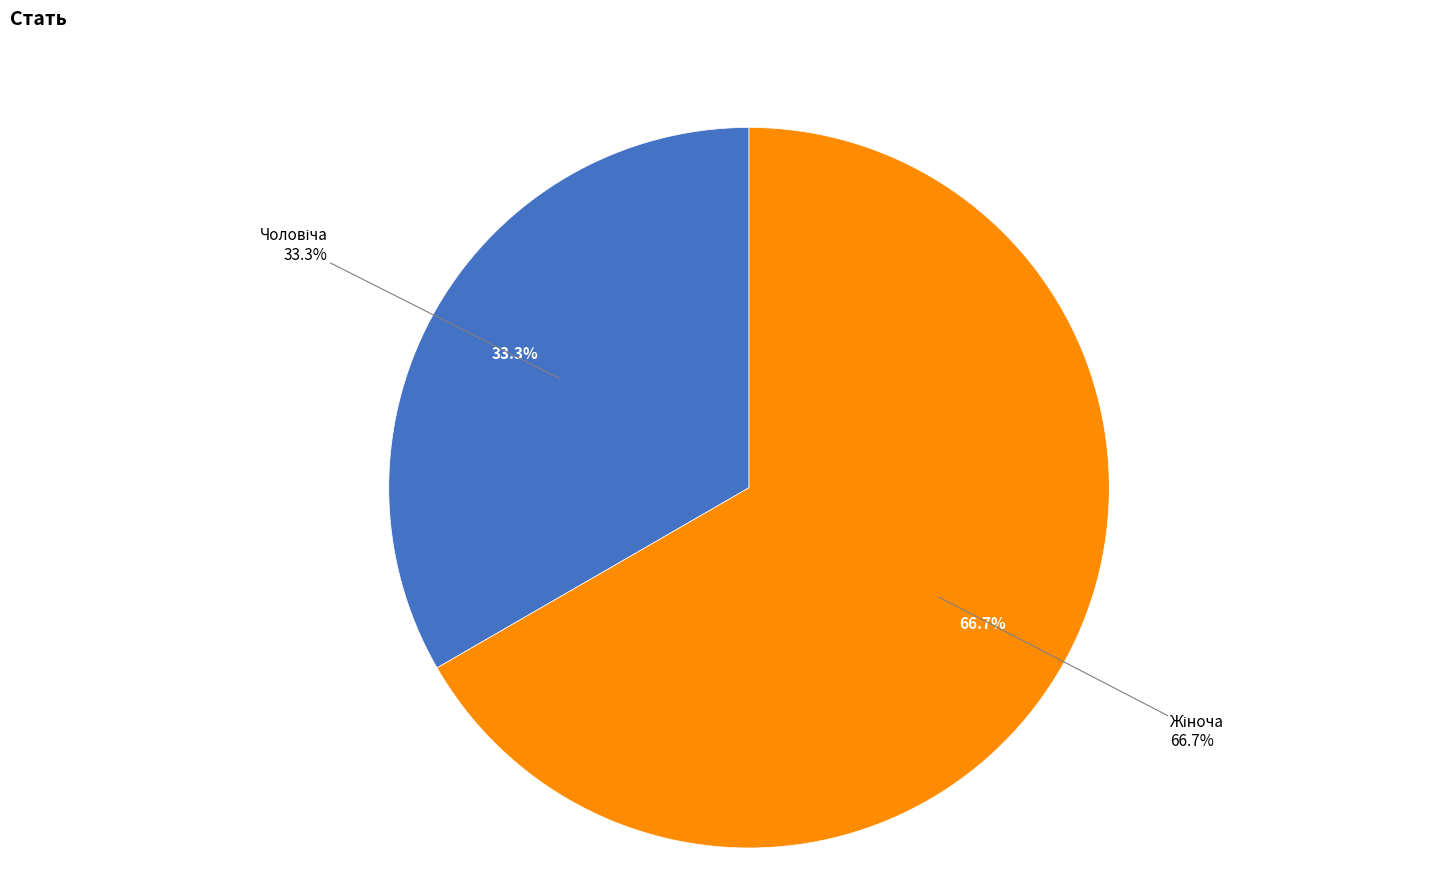

Between Жіноча and Чоловіча, which is larger?

Жіноча